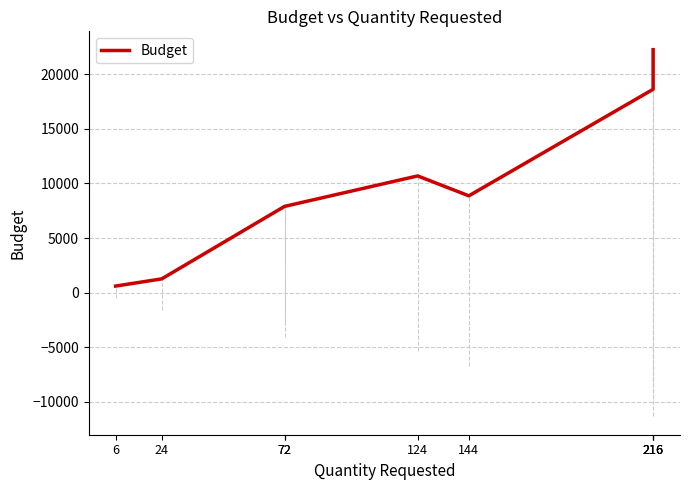

Where does the data first go above 8870?

124